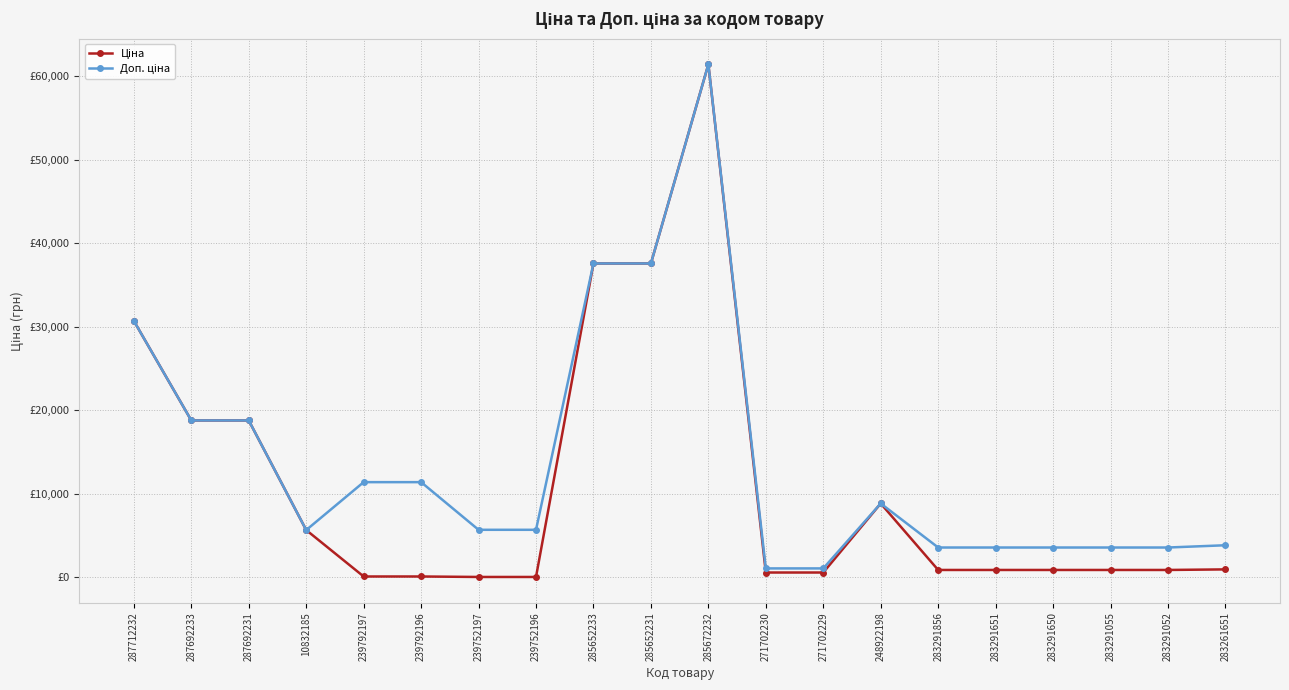

Does the chart have visible grid lines?

Yes